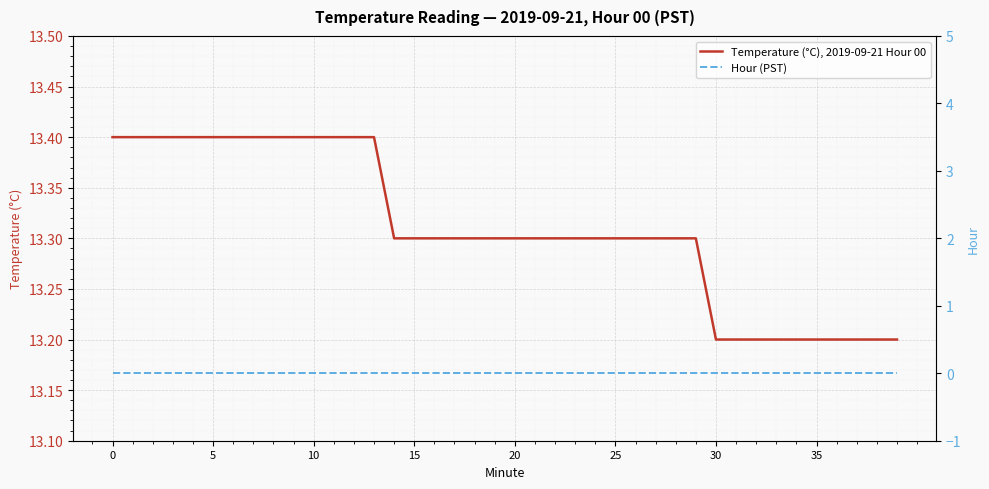

Between 0 and 14, which series saw the biggest shift?

Temperature (°C), 2019-09-21 Hour 00